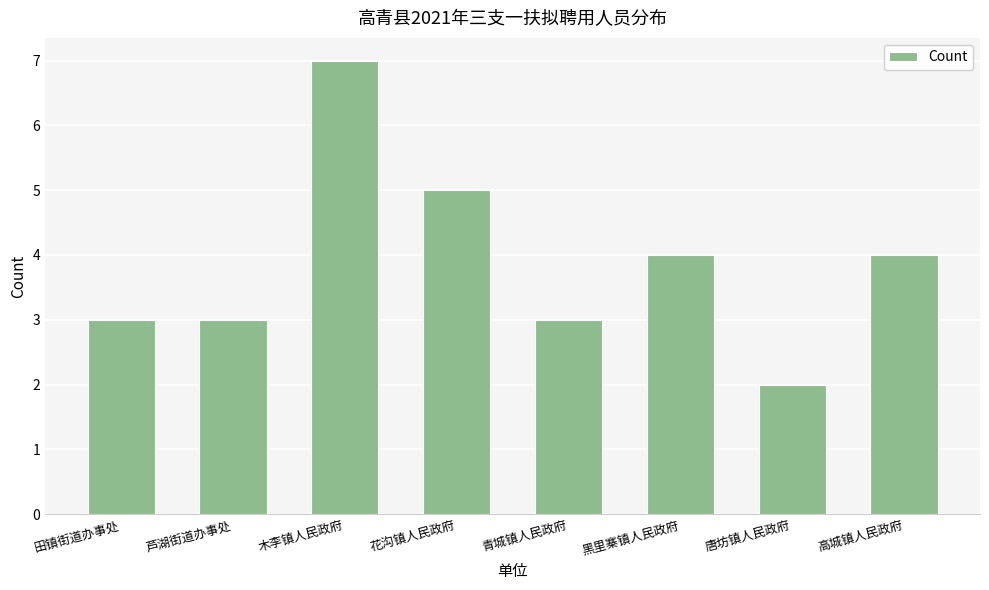

What is the sum of all values?

31